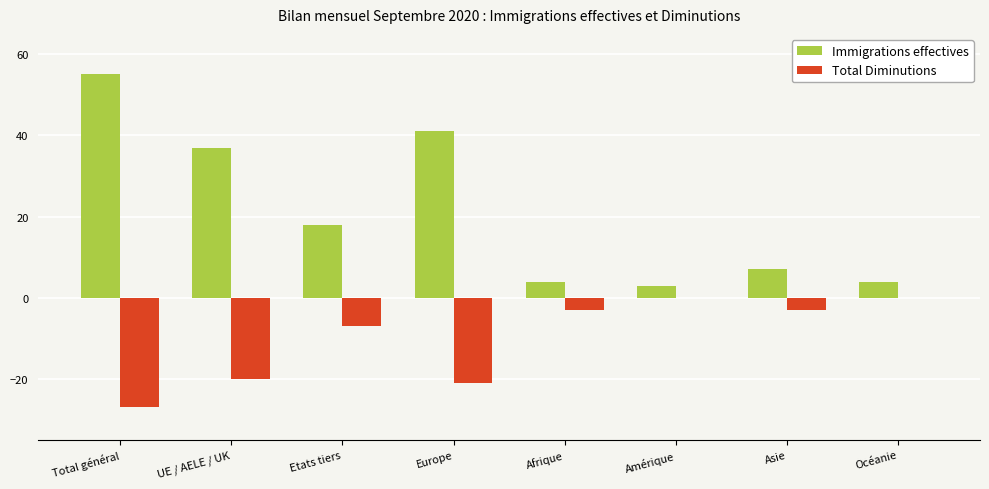

Which category has the highest value across all series?

Total général